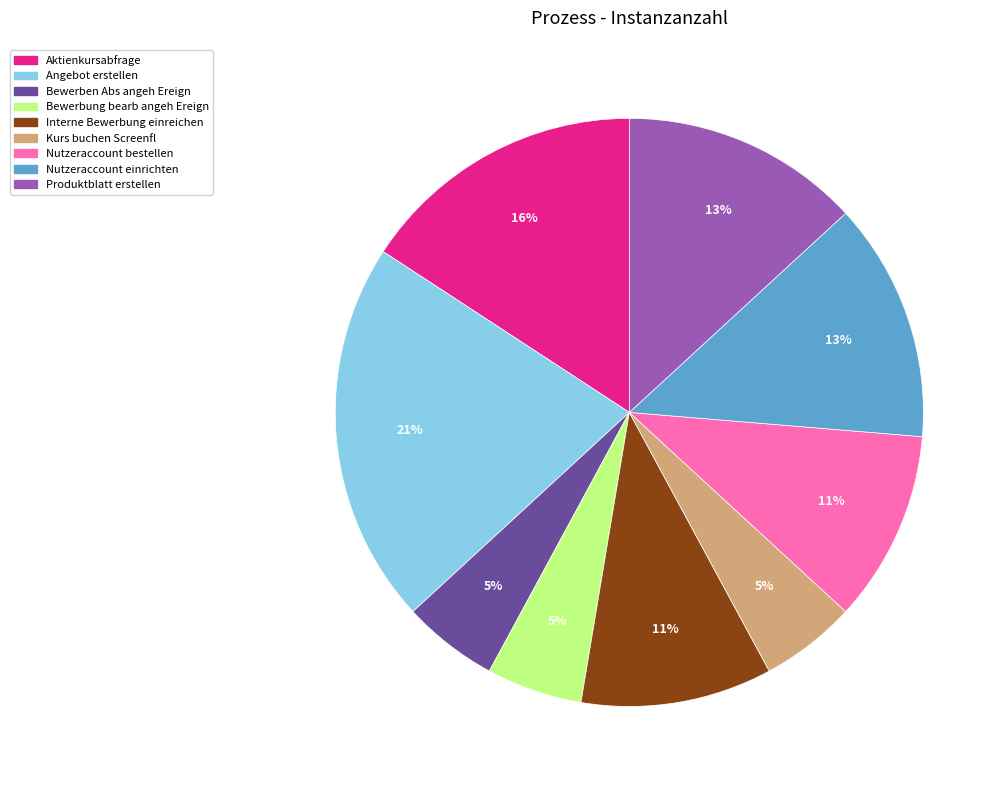

Between Interne Bewerbung einreichen and Aktienkursabfrage, which is larger?

Aktienkursabfrage